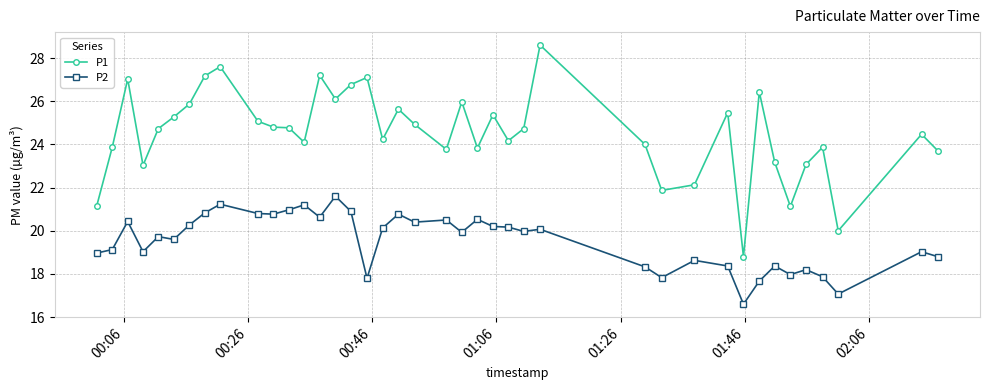

True or false: P1 has more than 0 points higher than both neighbors.

True